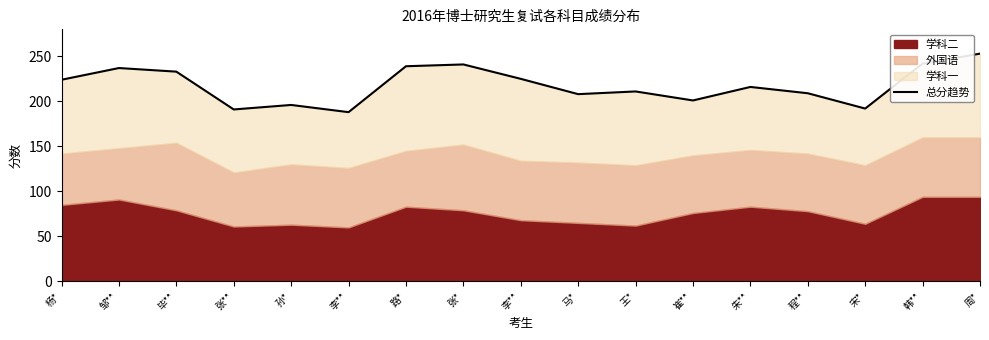

Which has a higher value, 程** or 张**?

程**